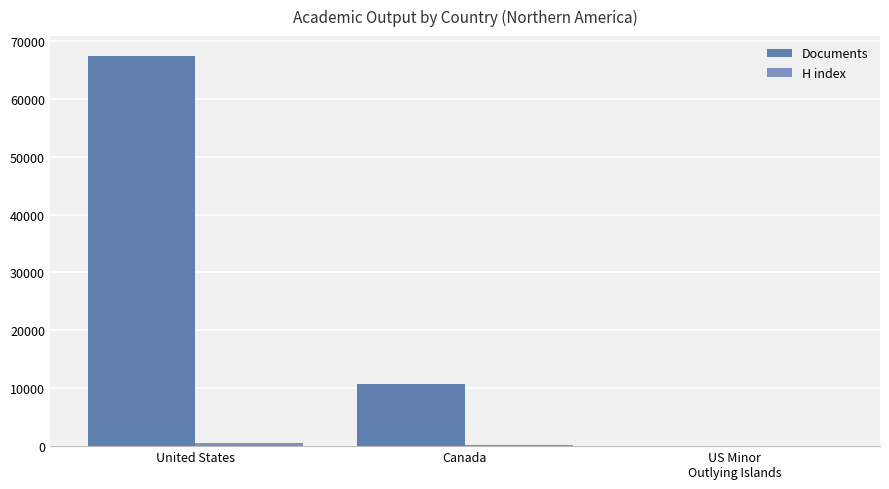

How many data points does each series have?

3